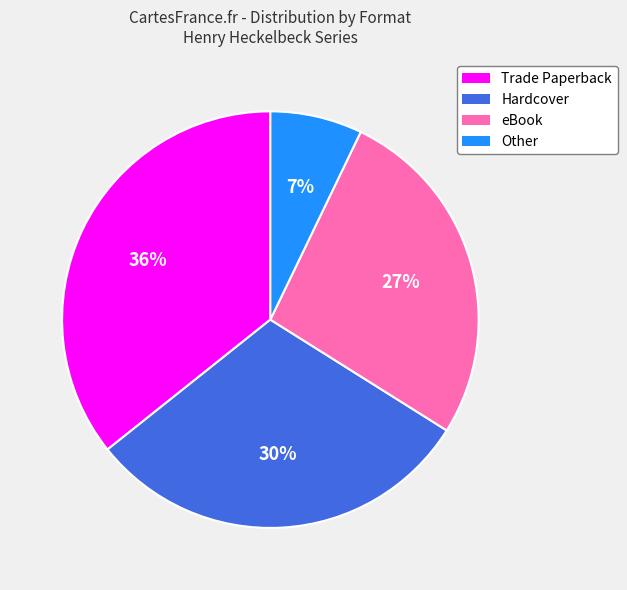

Does any single category account for the majority?

No